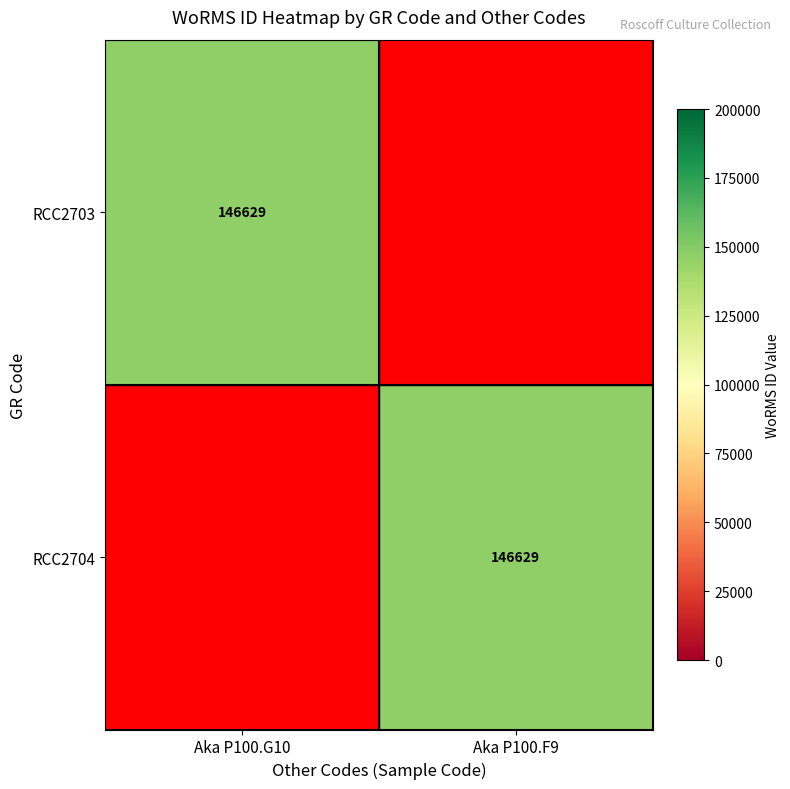

True or false: RCC2703 has a value of 221992 at Aka P100.G10.

False